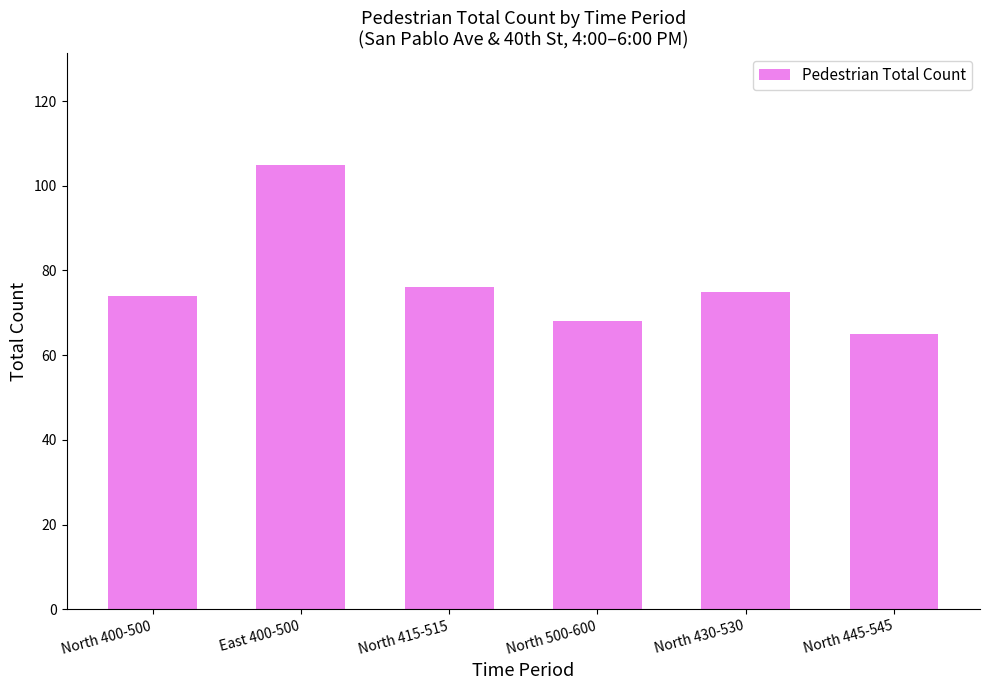

Is it true that the value at North 445-545 is 65?

True